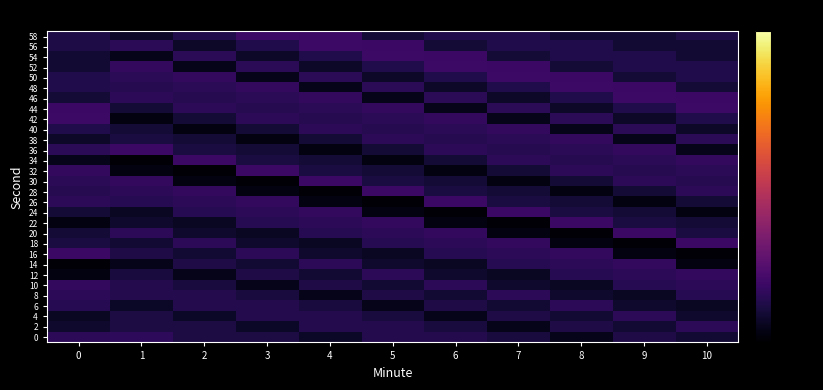

Count the number of data series in this chart.

30